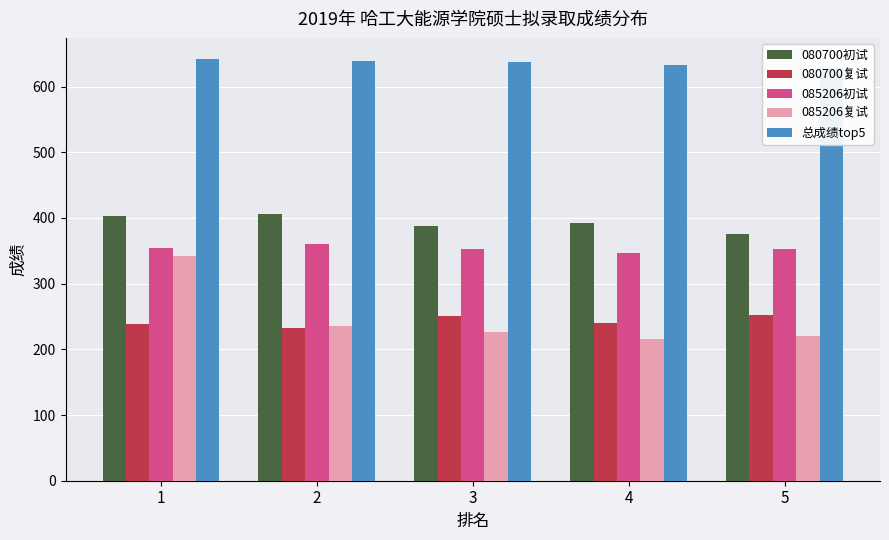

How many 085206初试 values are between 353 and 355?

3